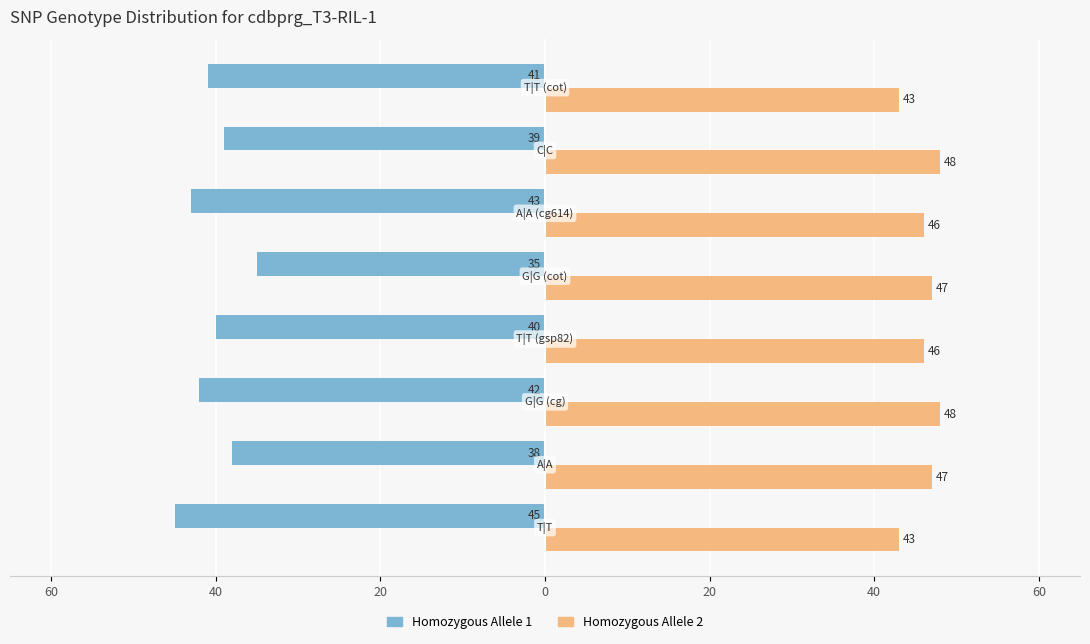

What is the smallest value displayed?

-45